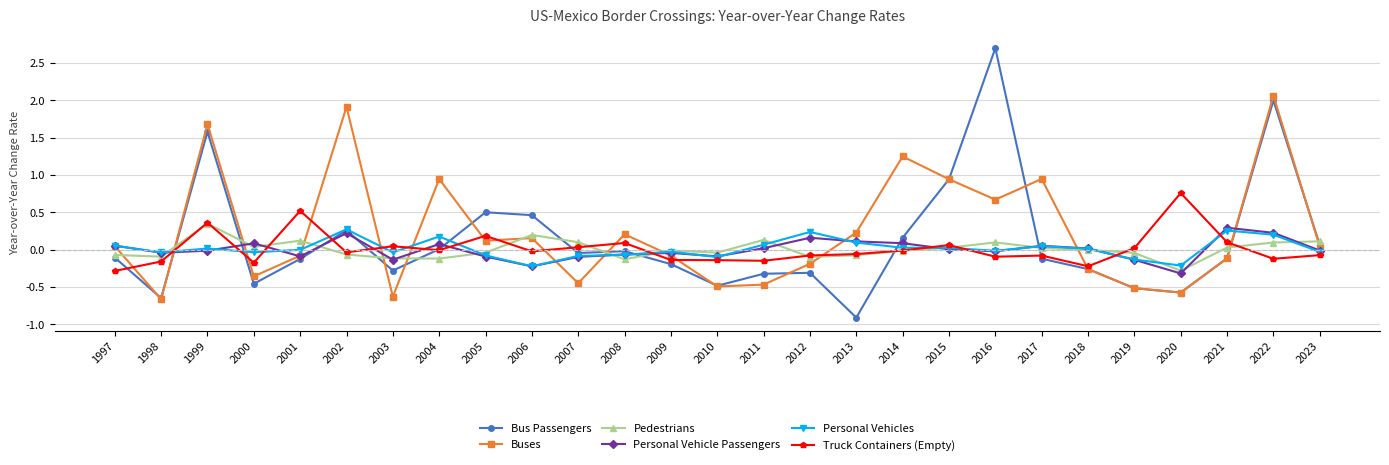

Which category has the highest value in the Buses series?

2022